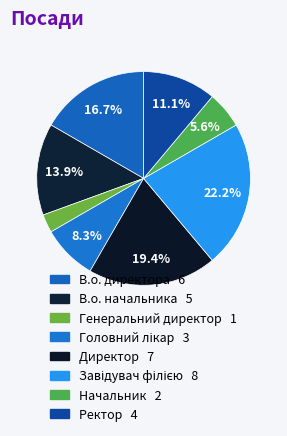

How many slices are in this pie chart?

8